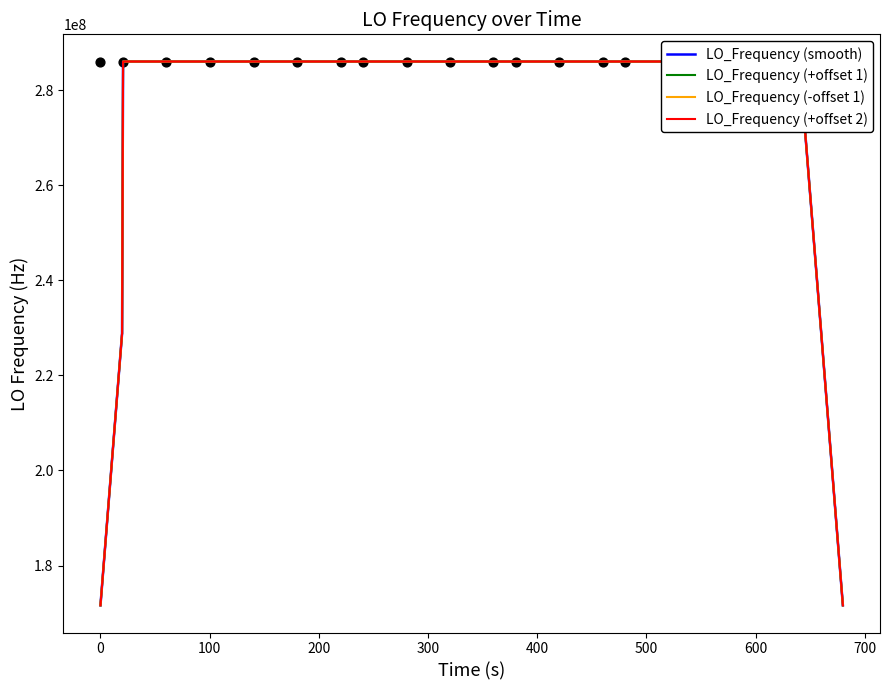

At how many categories does at least one series exceed 203621754?

38